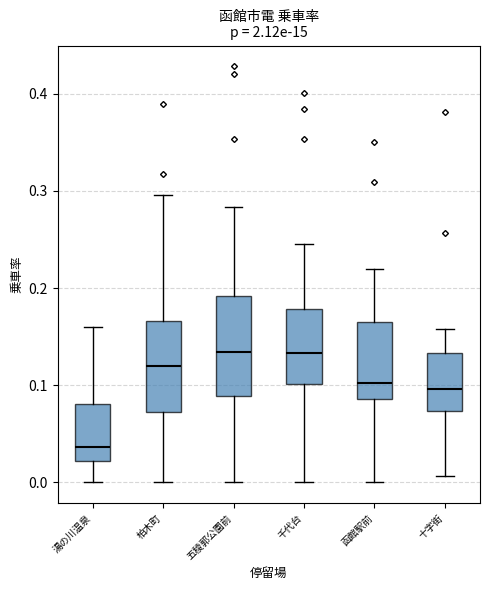

Where is the upper edge of the box for 柏木町 on the y-axis? The values are not printed on the chart, so give them approximately, as read against the axis.

0.17